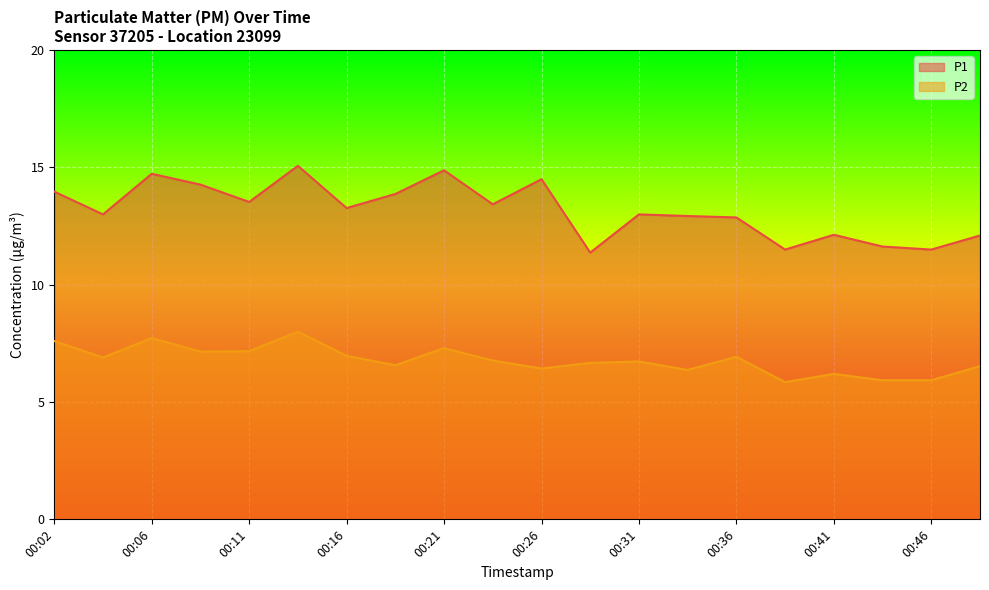

Which has a higher value, 00:41 or 00:14?

00:14